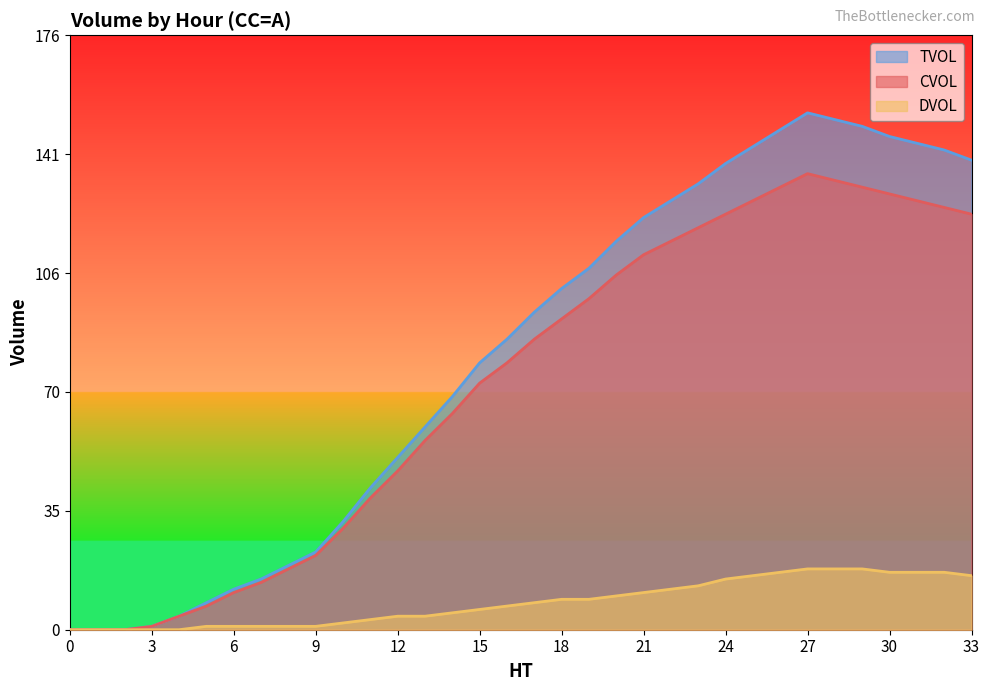

Which series has the largest total across all categories?

TVOL